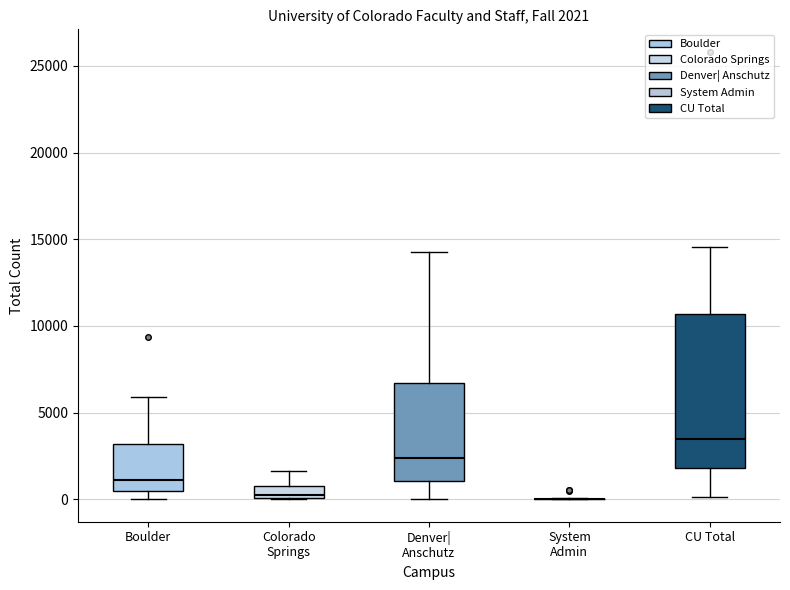

Which box is the tallest, from its lower edge to its upper edge?

CU Total